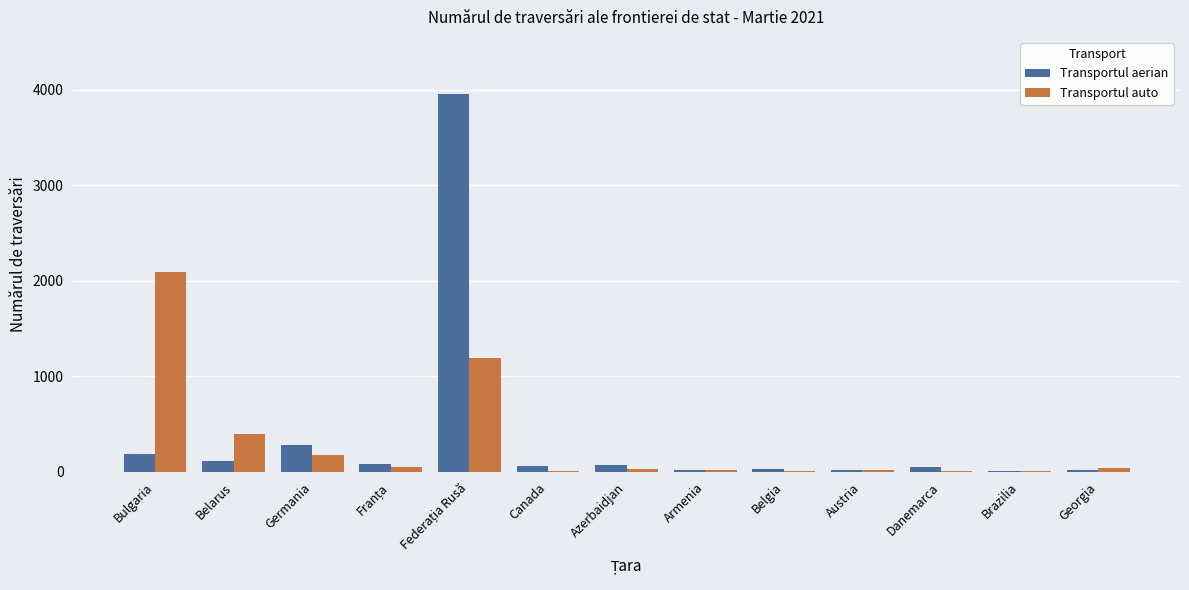

What is the sum of all Transportul aerian values?

4898